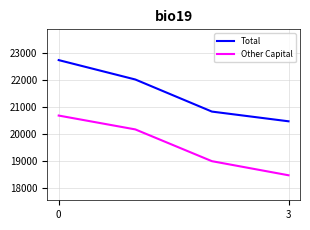

What is the lowest value of the Total series?

20482